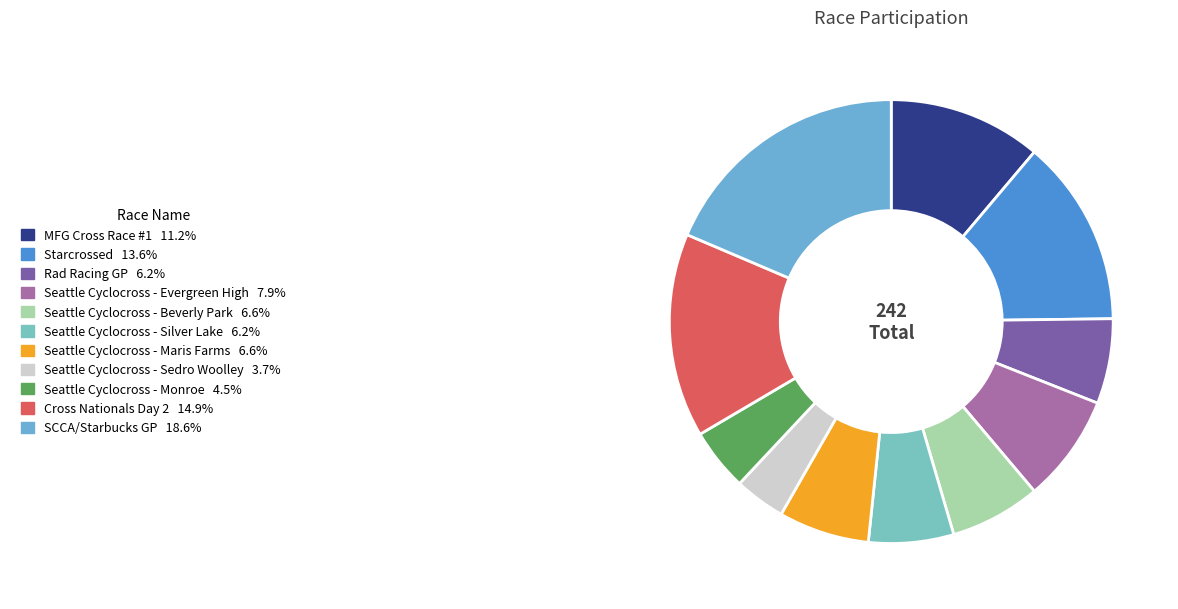

How many slices are in this pie chart?

11